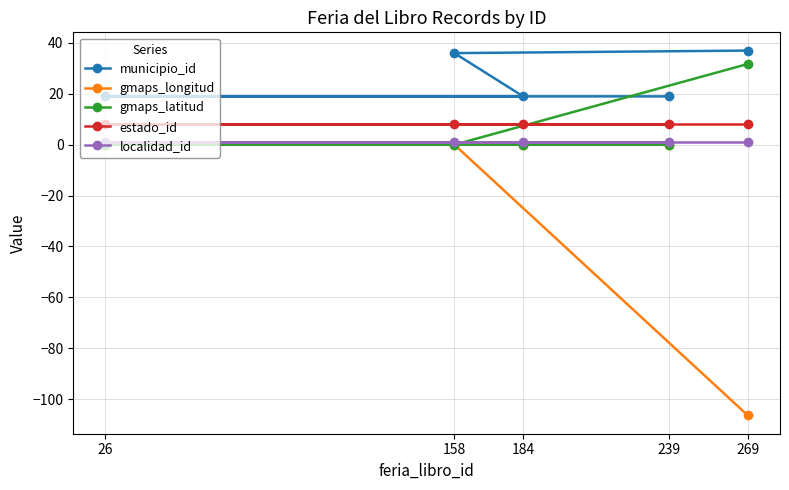

How many negative values does the gmaps_longitud series have?

1